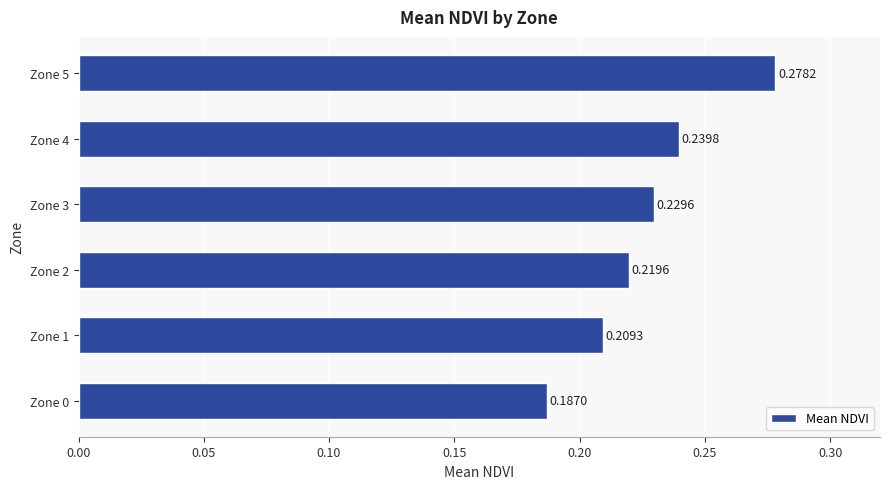

At which category does the chart reach its peak across all series?

Zone 5